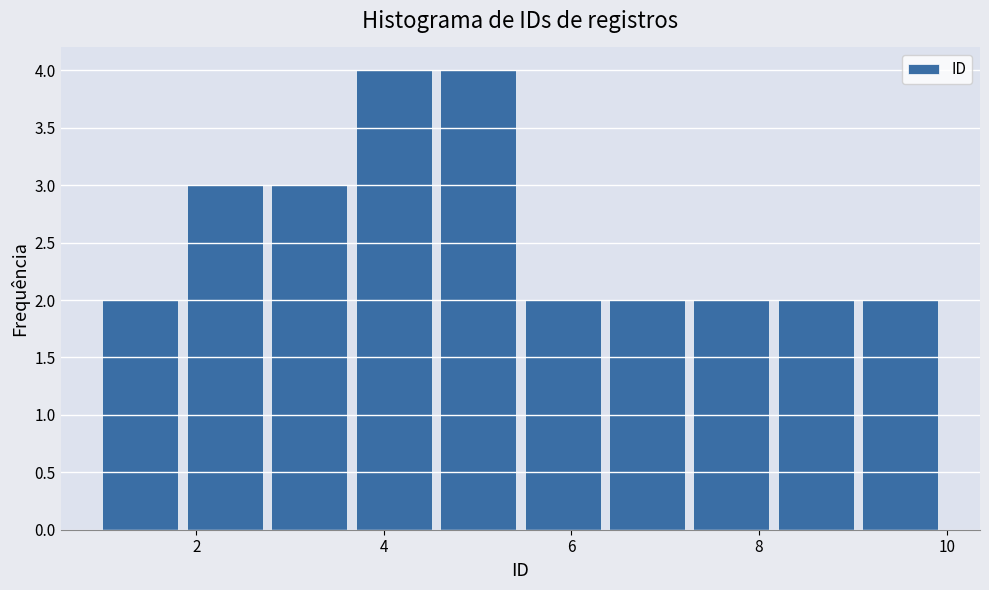

What is the height of the bar covering 7.3 to 8.2 on the x-axis? Neither the bar edges nor the heights are printed on the chart, so give them approximately, as read against the axes.

2